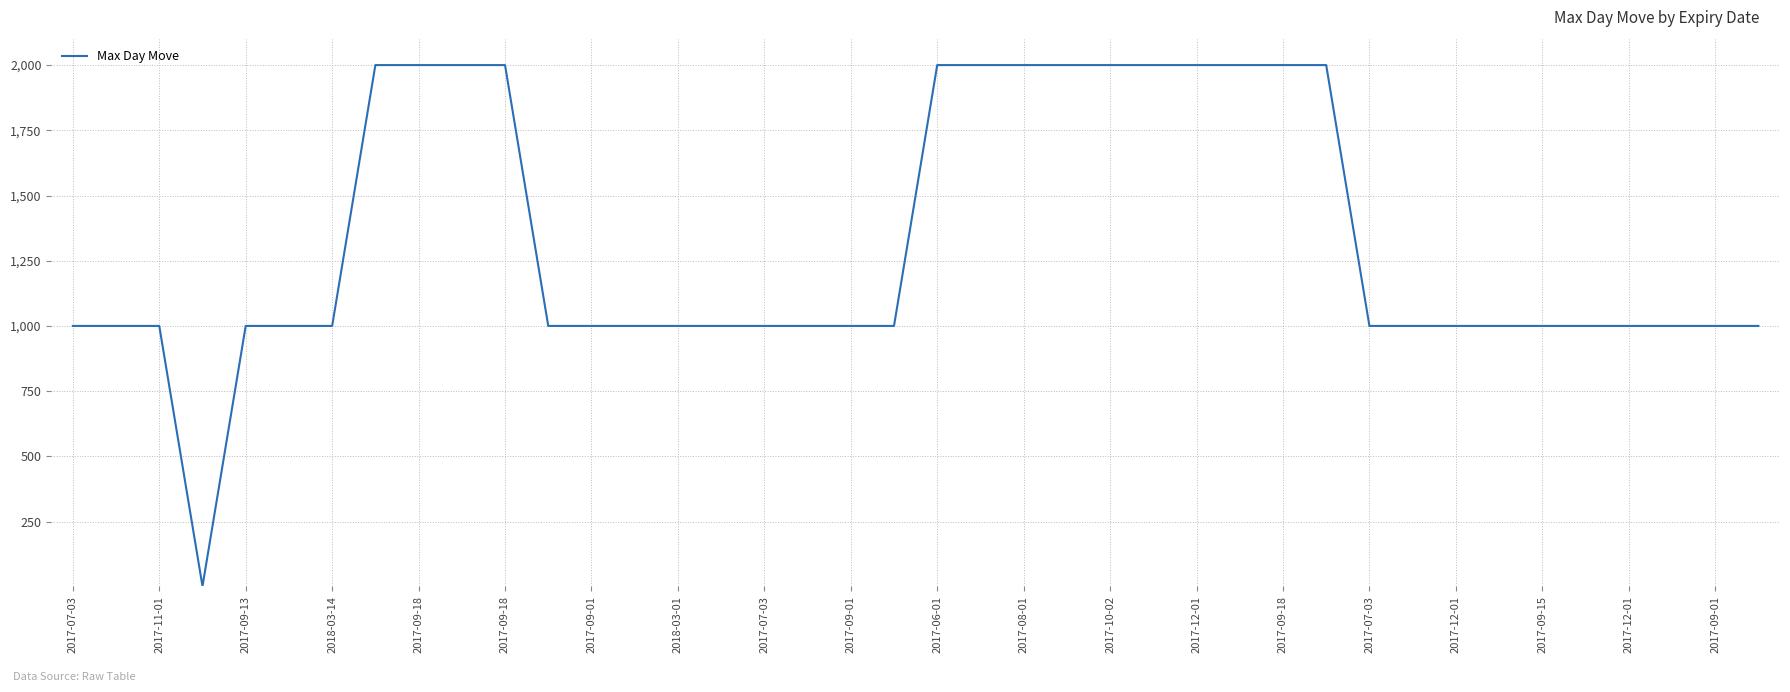

What is the maximum value shown in the chart?

2000